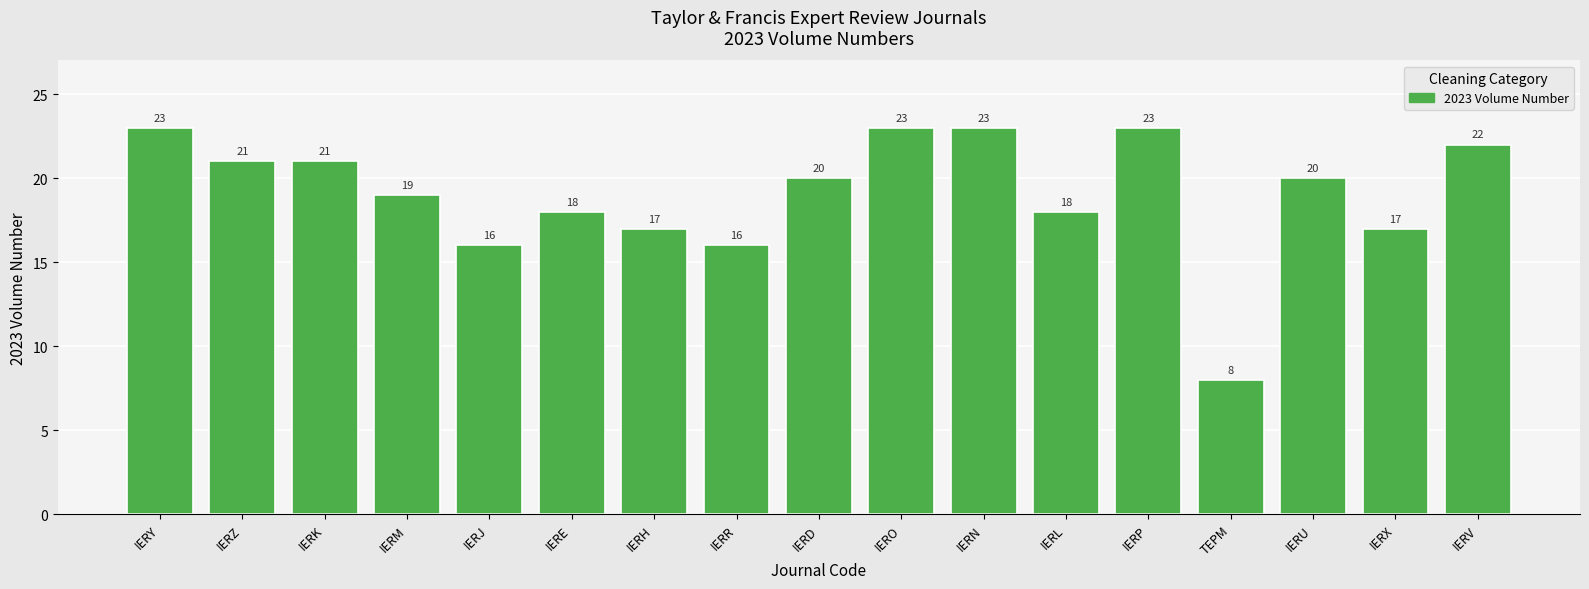

Are the bars horizontal?

No